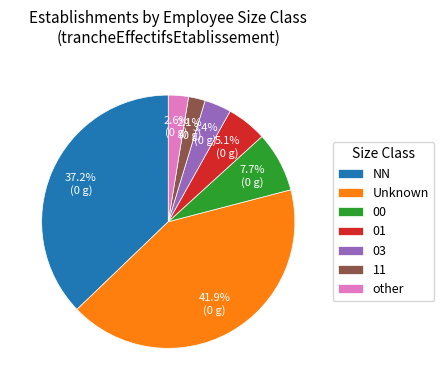

The other slice represents 14% of the pie. True or false?

False